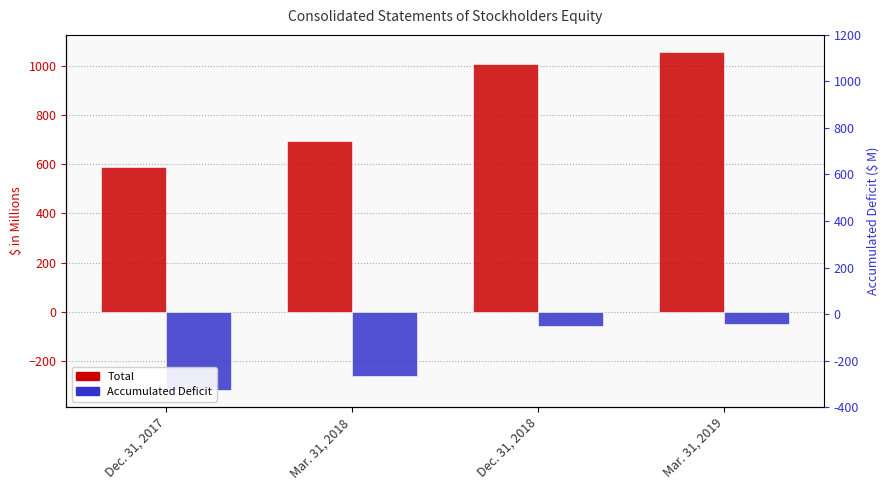

What position from the right is Mar. 31, 2018?

3